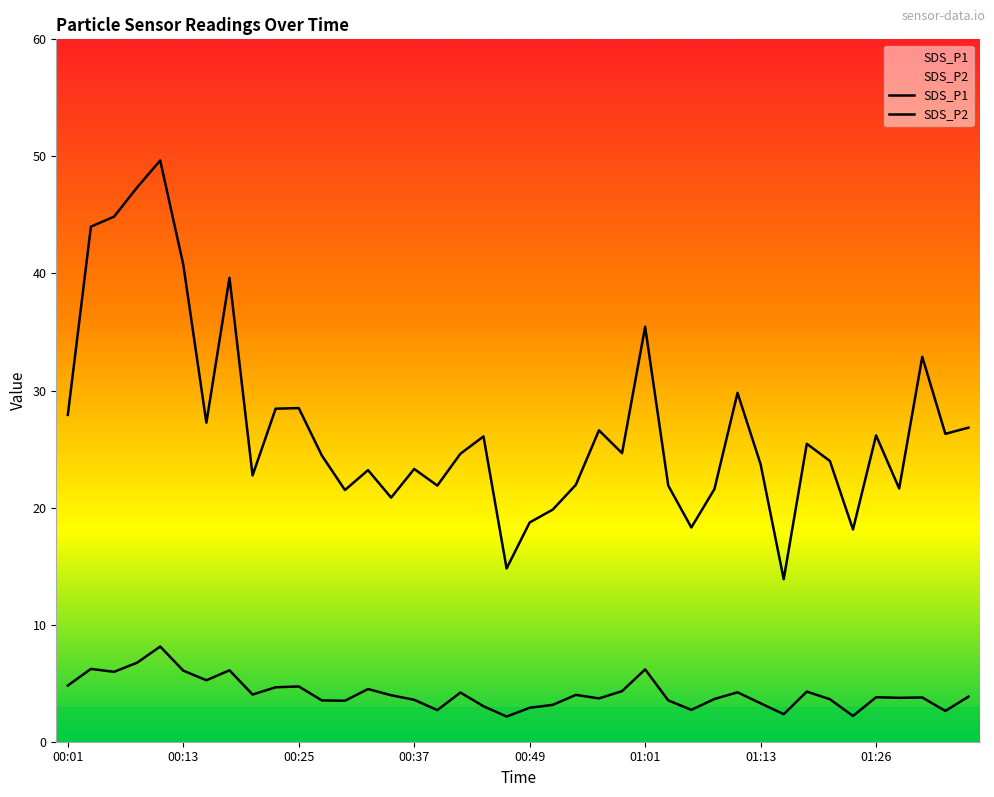

What position from the right is 00:23?

31